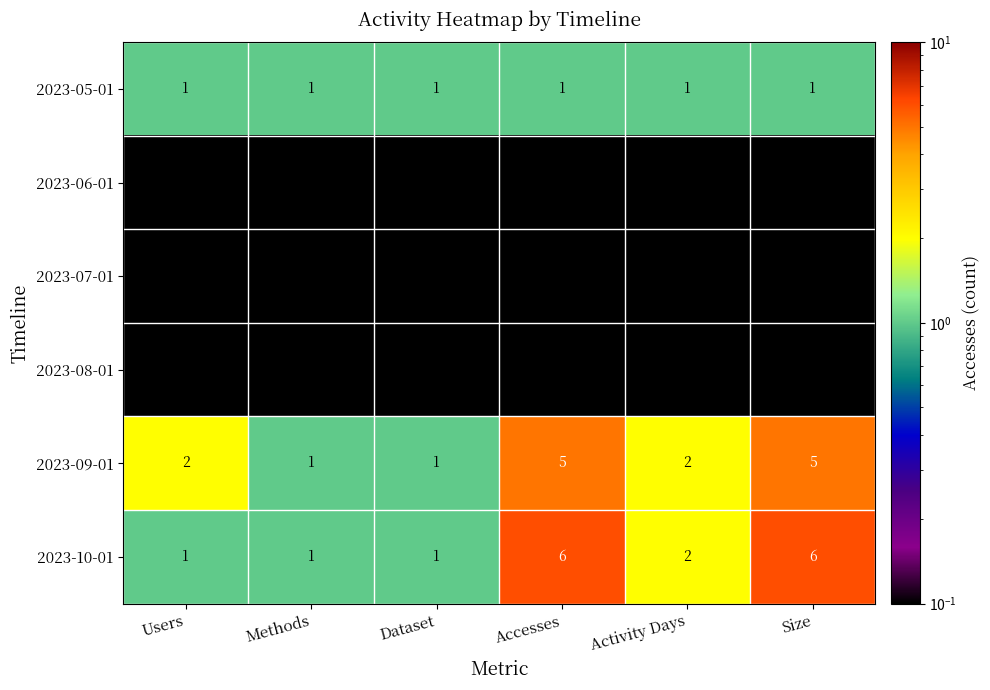

Which series has the widest spread of values?

2023-10-01